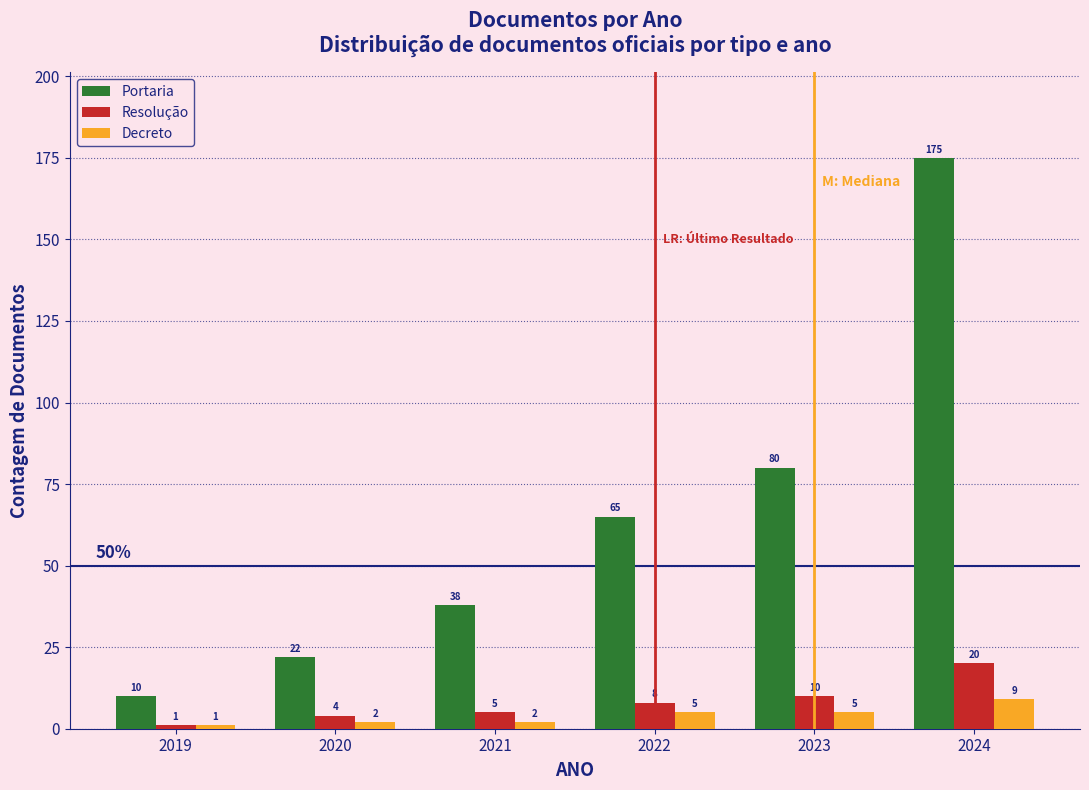

Reading left to right, transcribe all the data shown in this chart.

Portaria: 2019=10	2020=22	2021=38	2022=65	2023=80	2024=175
Resolução: 2019=1	2020=4	2021=5	2022=8	2023=10	2024=20
Decreto: 2019=1	2020=2	2021=2	2022=5	2023=5	2024=9